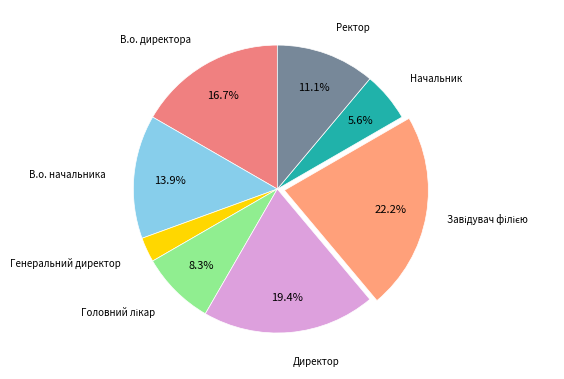

How many slices are in this pie chart?

8